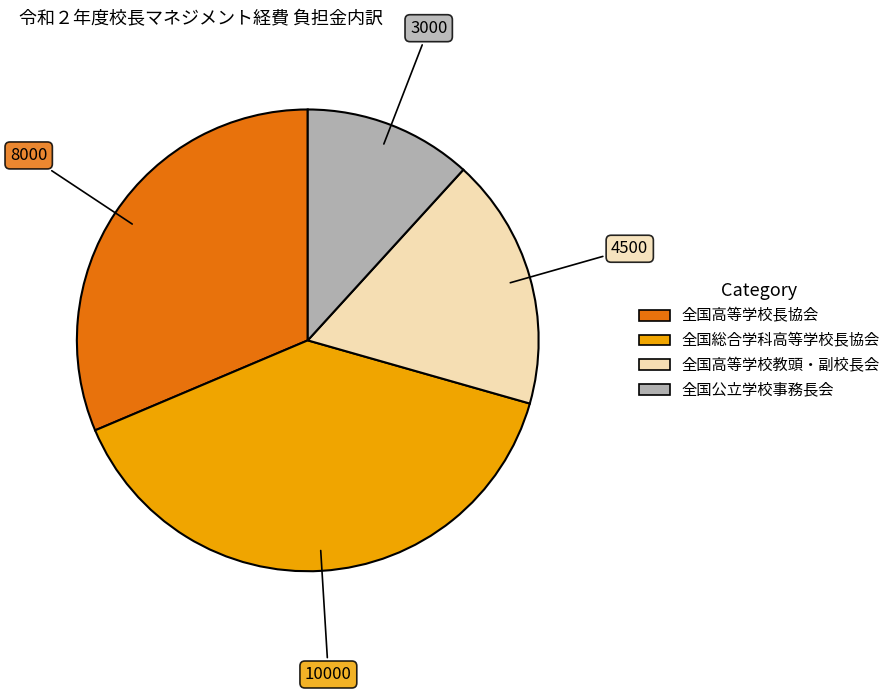

Is there a majority slice in this chart?

No